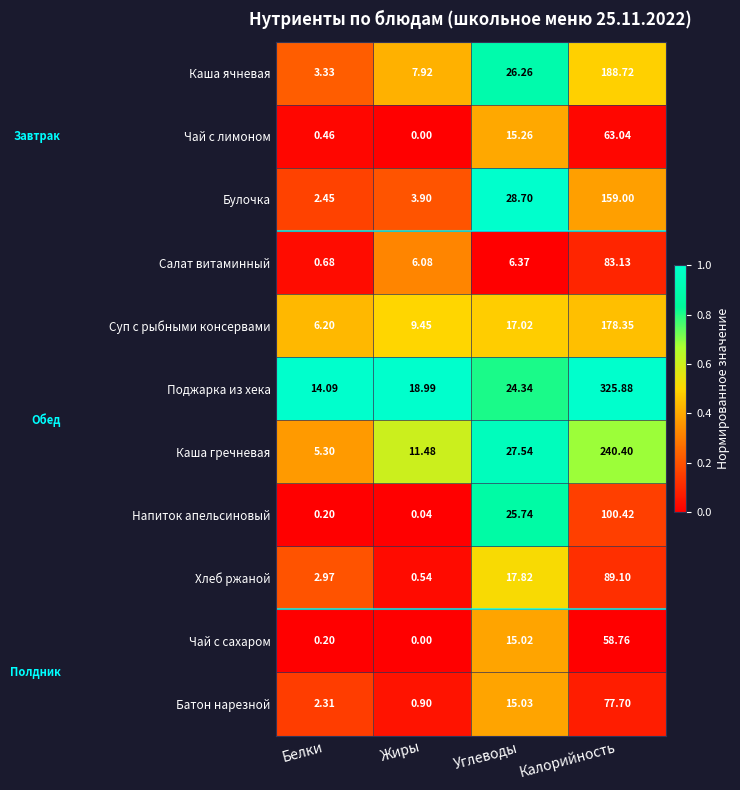

List the labels in order of Напиток апельсиновый value, smallest first.

Жиры, Белки, Углеводы, Калорийность